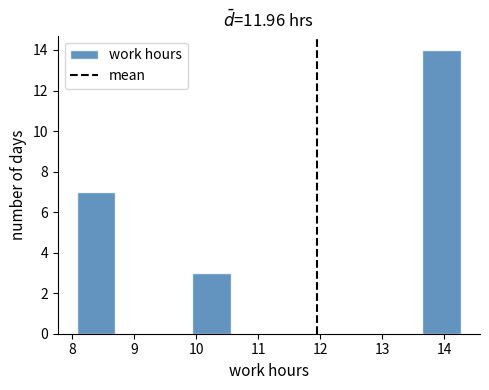

What is the height of the bar covering 8.1 to 8.7 on the x-axis? Neither the bar edges nor the heights are printed on the chart, so give them approximately, as read against the axes.

7